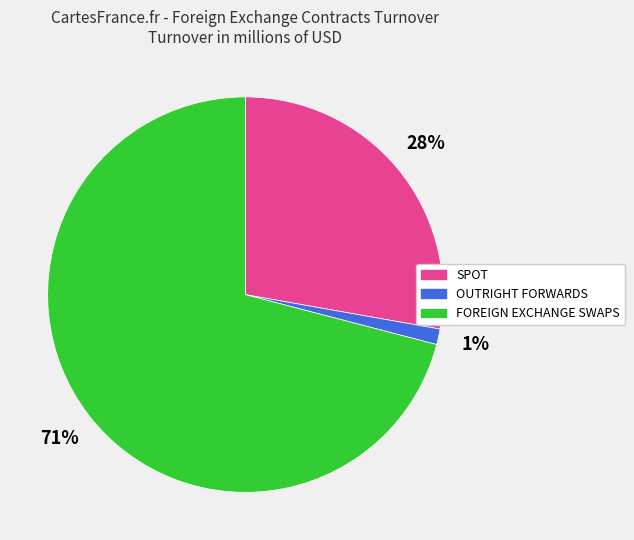

Is the sum of FOREIGN EXCHANGE SWAPS and SPOT greater than half?

Yes